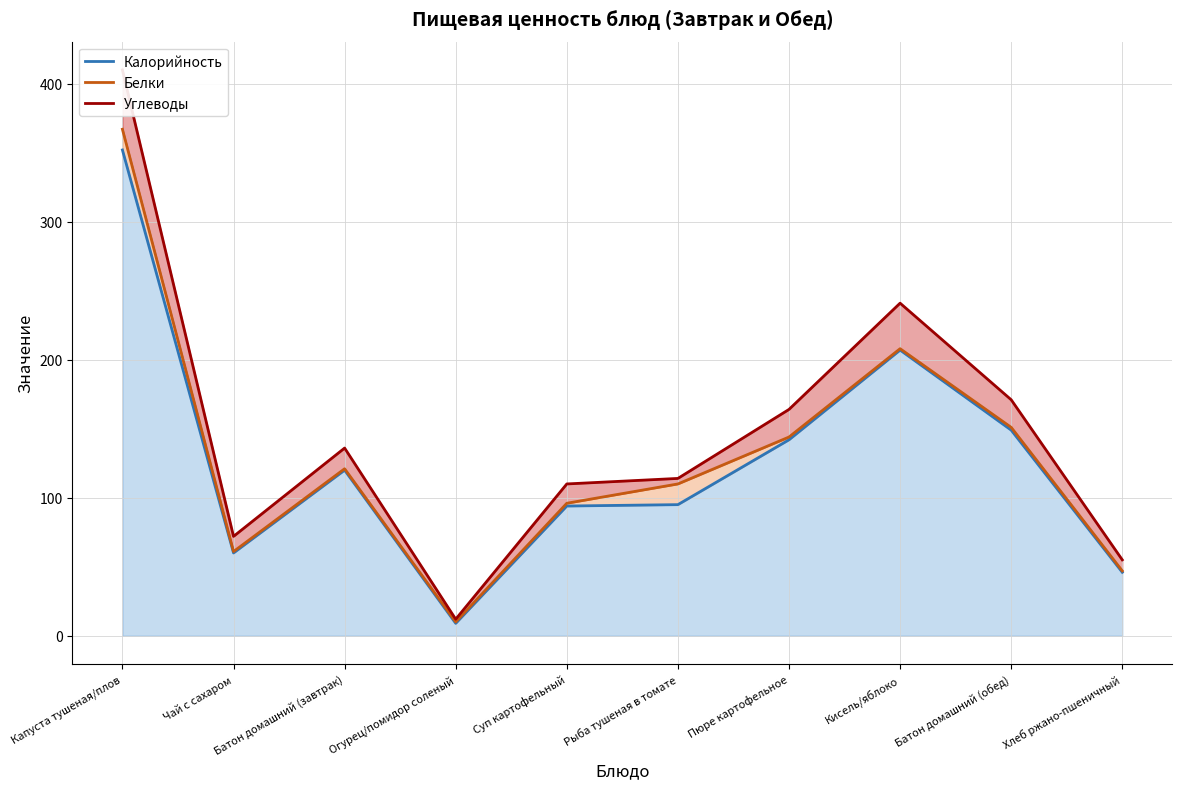

True or false: Углеводы and Белки cross at least once.

False